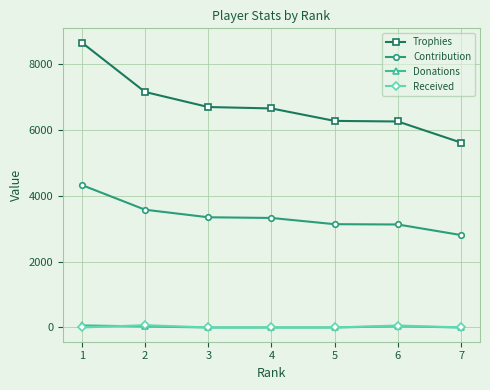

What is the difference between the second highest and minimum values in the Donations series?

36